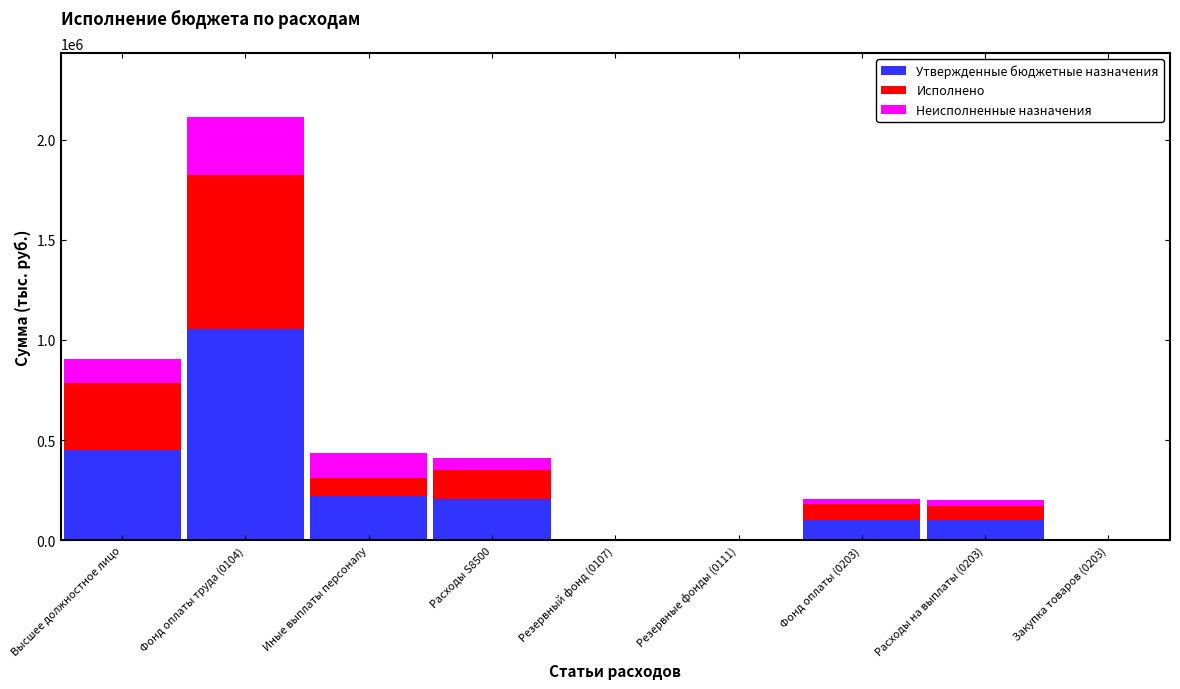

At which category is the sum across all series the highest?

Фонд оплаты труда (0104)